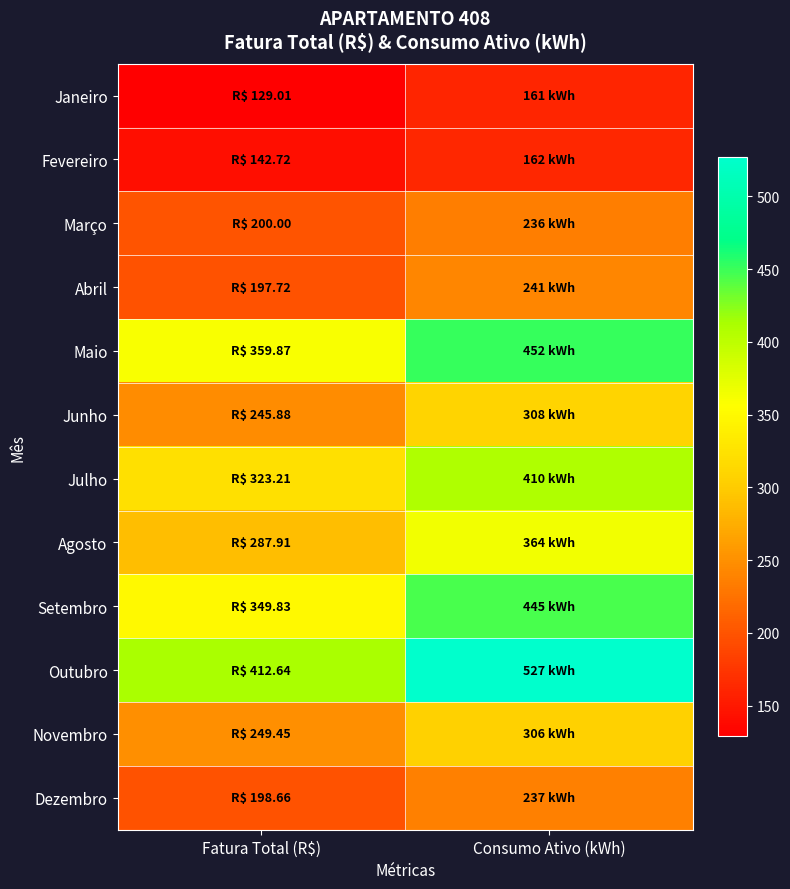

What is the minimum value shown in the chart?

129.0